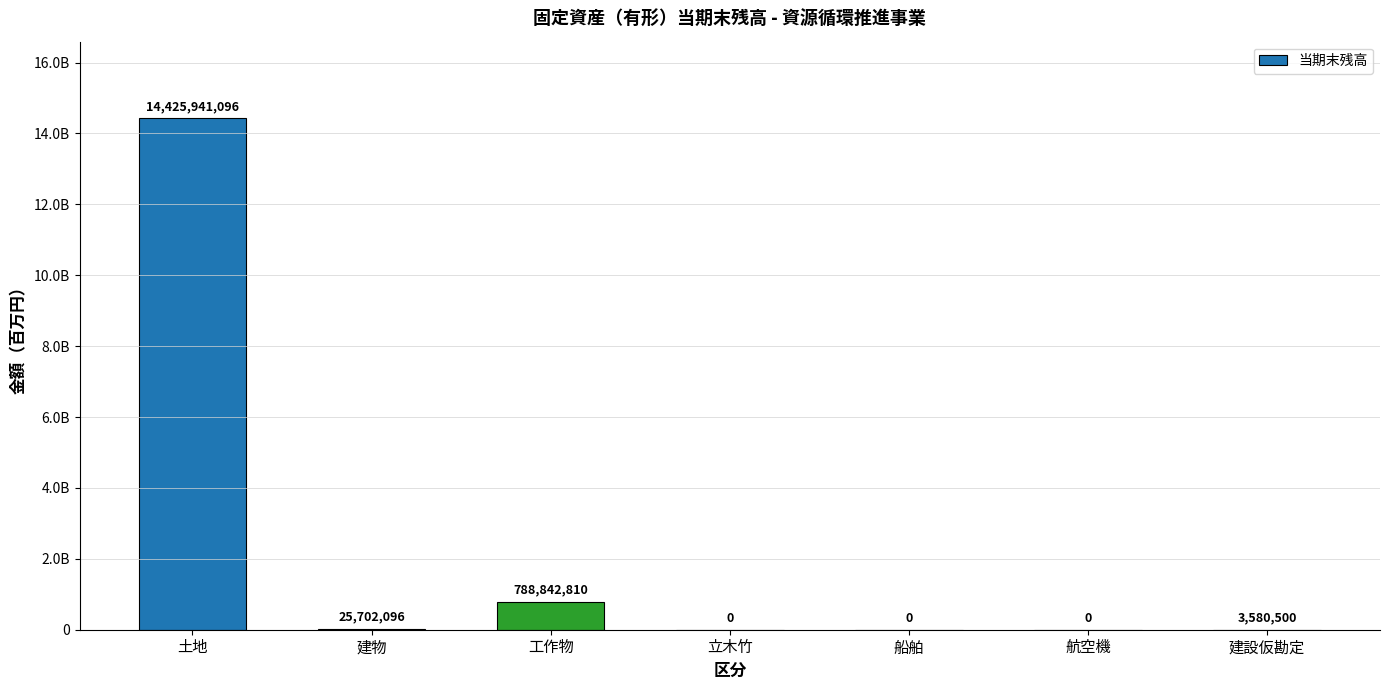

The value at 土地 is 25033769704. True or false?

False